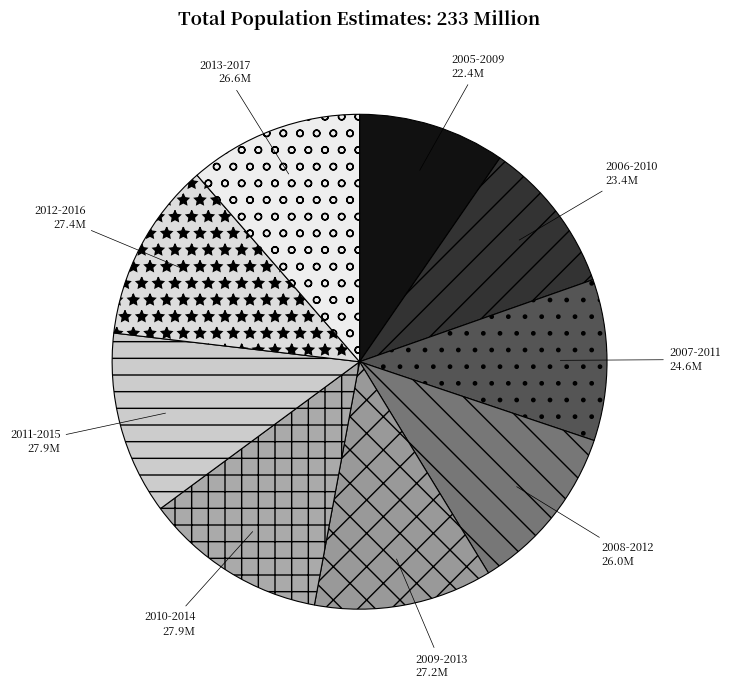

Which has a higher value, 2007-2011 or 2009-2013?

2009-2013